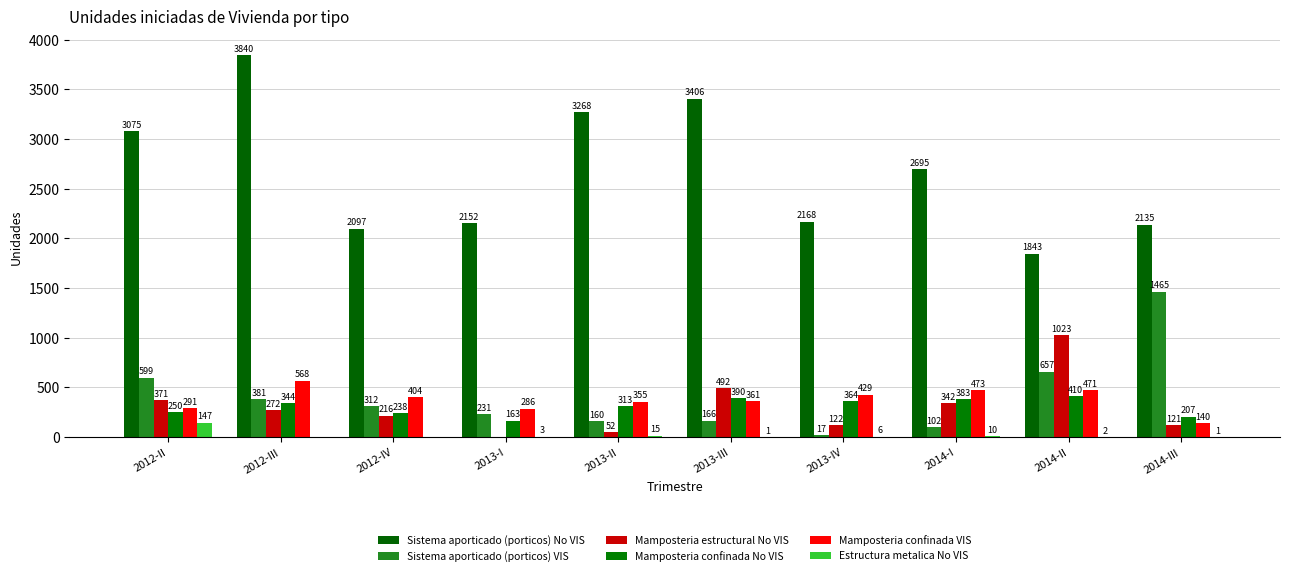

How many positive values does the Estructura metalica No VIS series have?

8